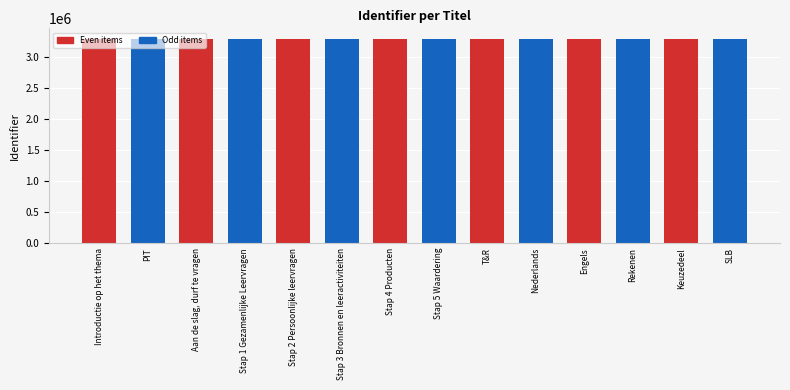

Approximately how many times larger is the value at Keuzedeel compared to Nederlands?

1.0